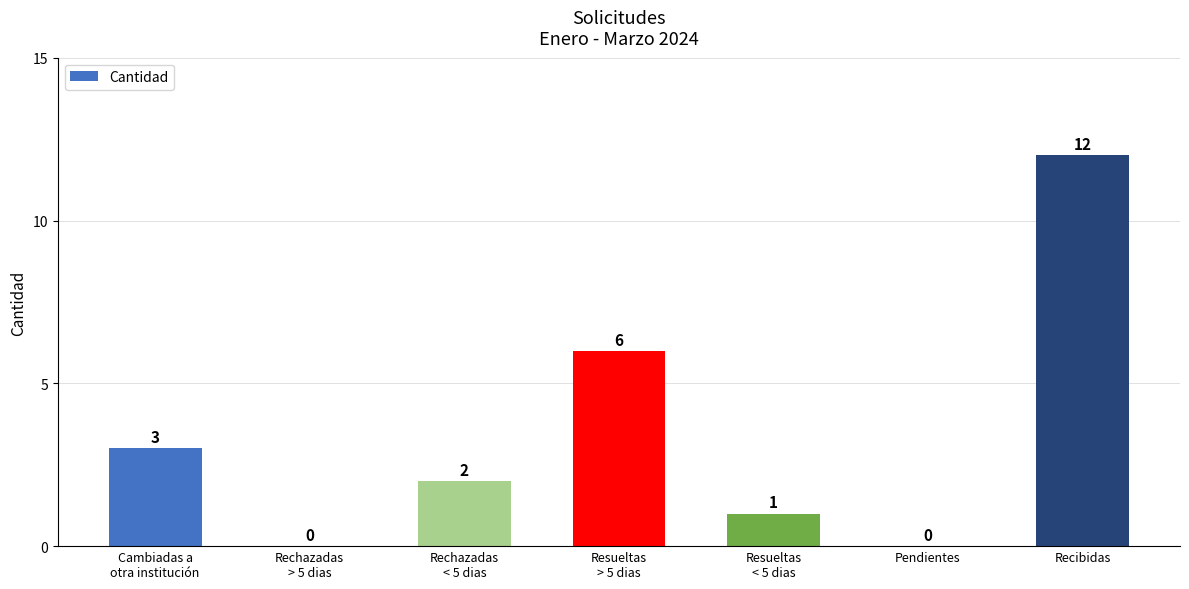

What is the maximum value shown in the chart?

12